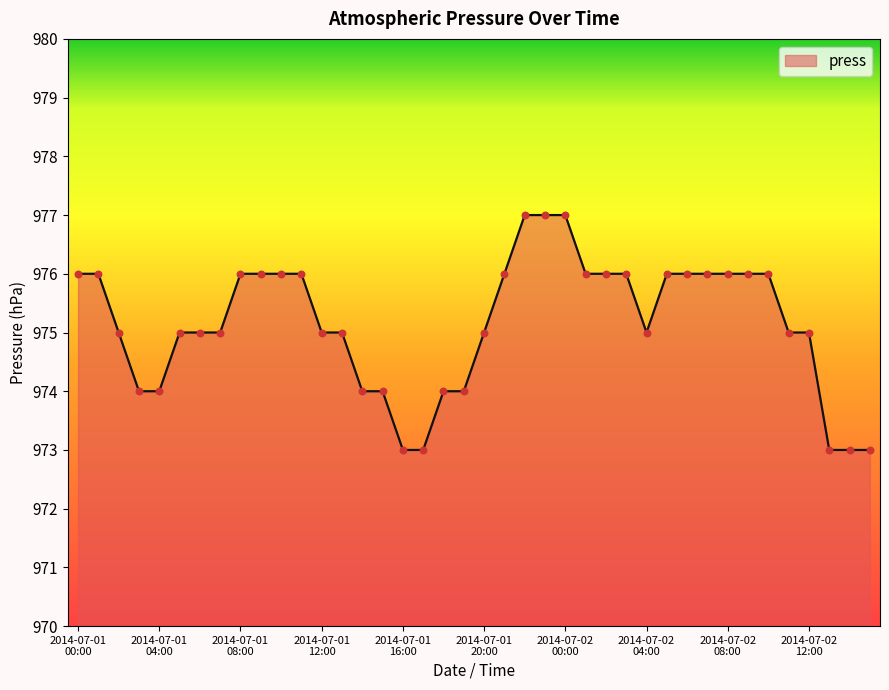

What is the greatest value displayed?

977